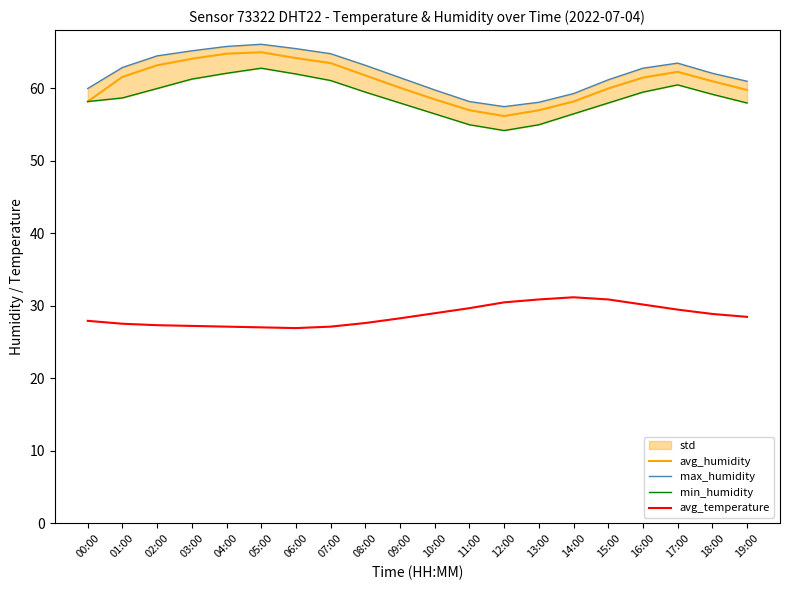

Between 18:00 and 11:00, which is larger?

18:00